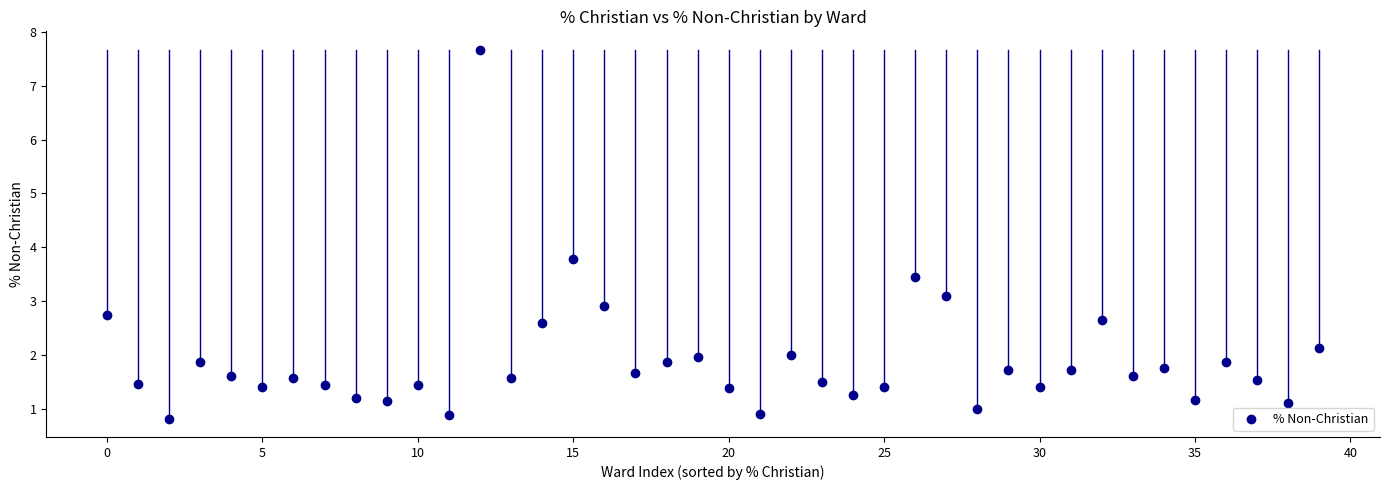

What is the range of Y values (max minus min)?

6.8